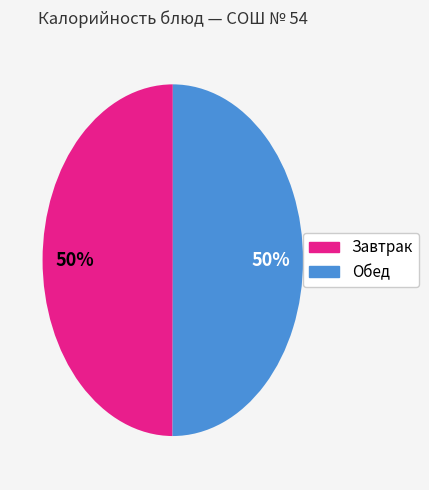

To the nearest percent, what is the average slice percentage?

50%